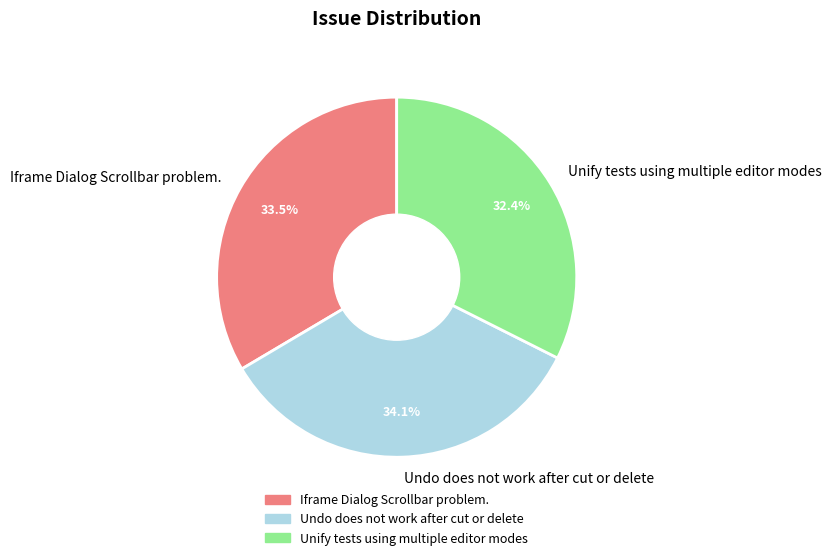

Is it true that Iframe Dialog Scrollbar problem. is 42% of the pie?

False